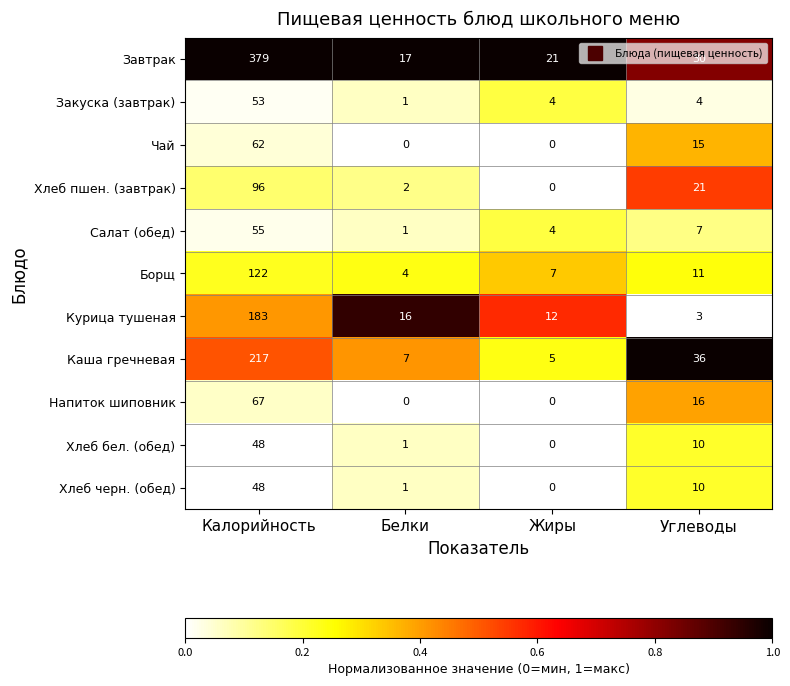

Where does the Борщ series first go above 11?

Калорийность